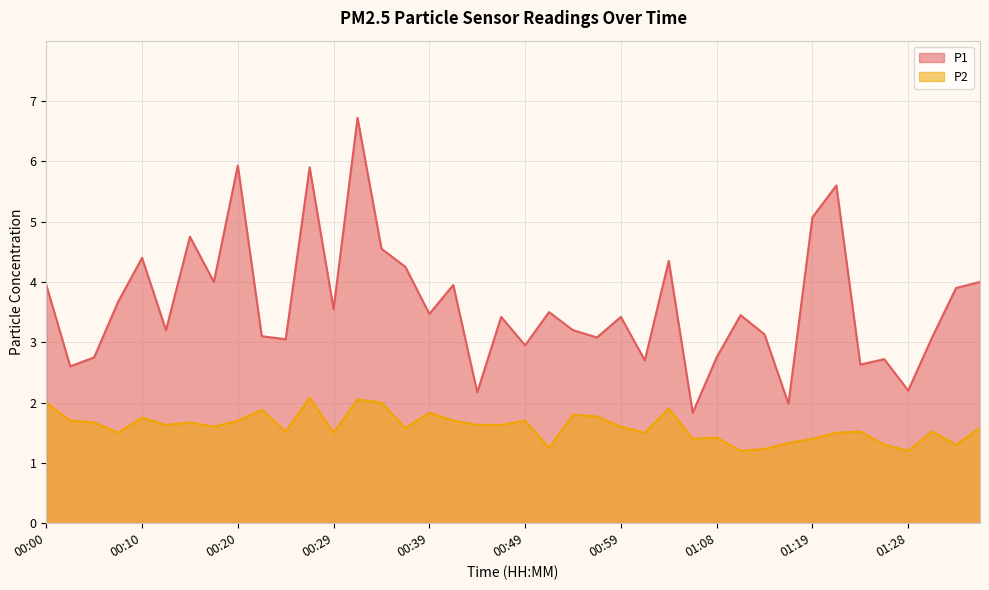

True or false: P2 and P1 cross at least once.

False